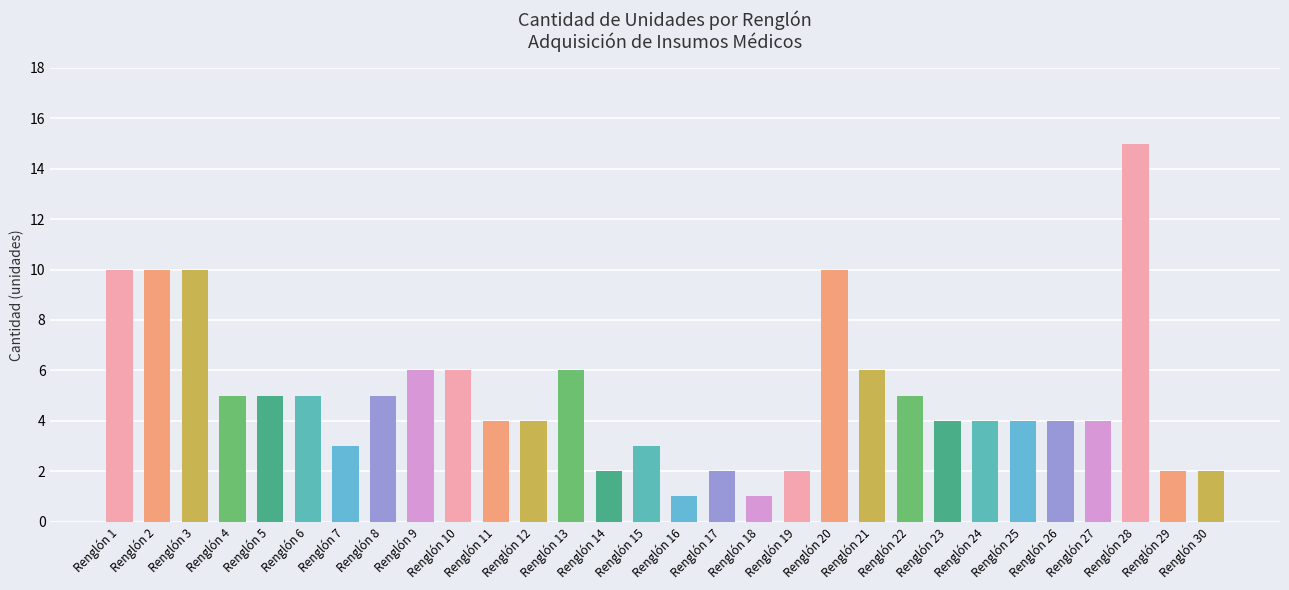

True or false: the data shows 18 at Renglón 1.

False